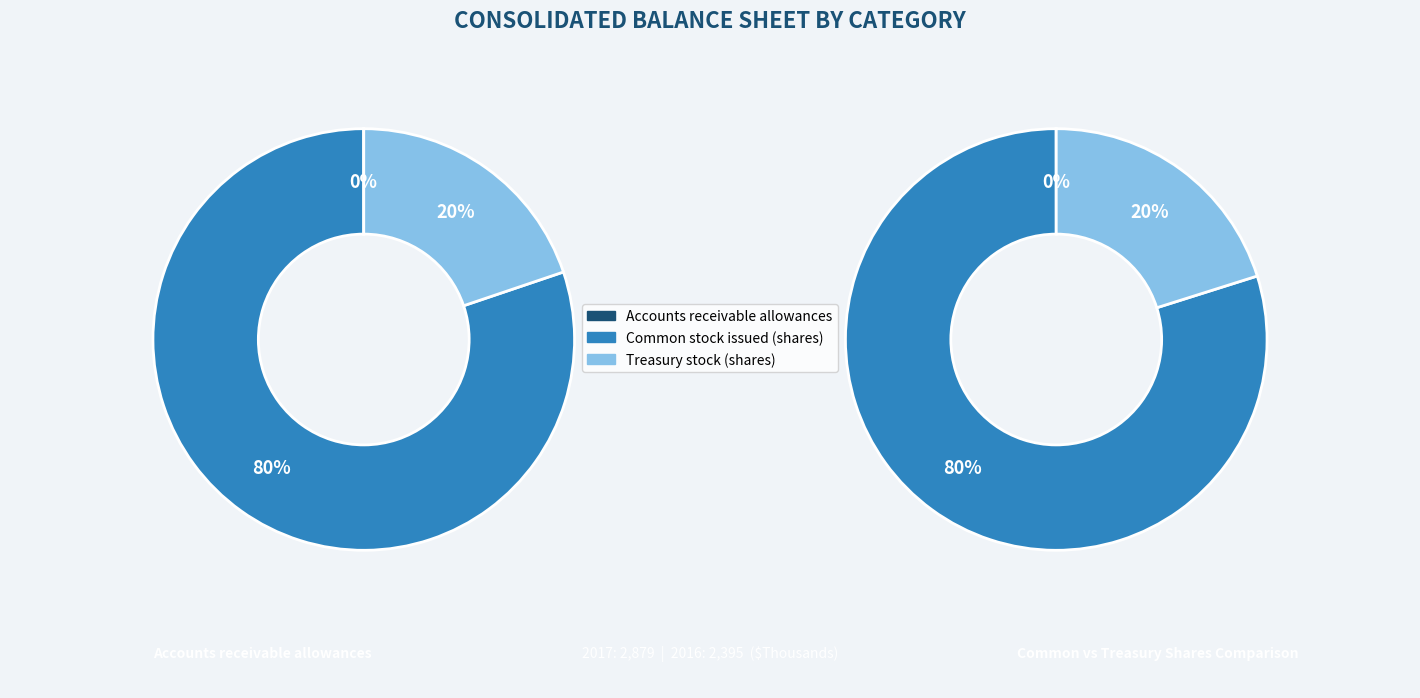

To the nearest percent, what percentage of the pie is Common stock issued (shares)?

80%